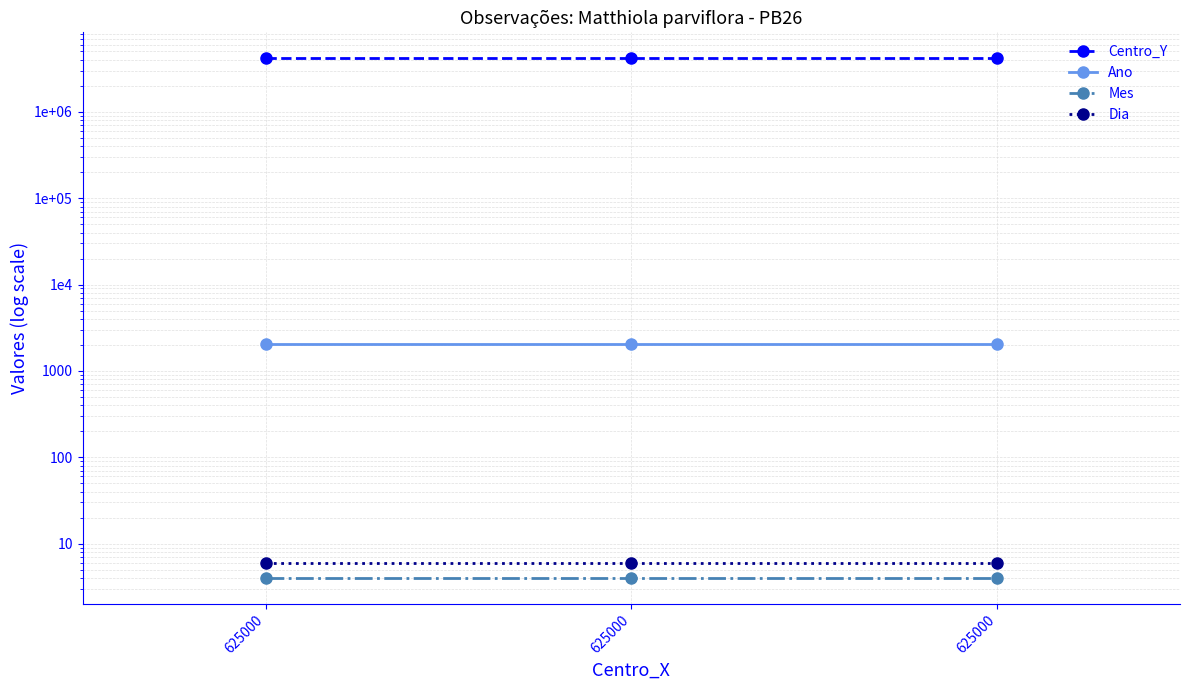

Is it true that Mes equals 4 at 625000?

True